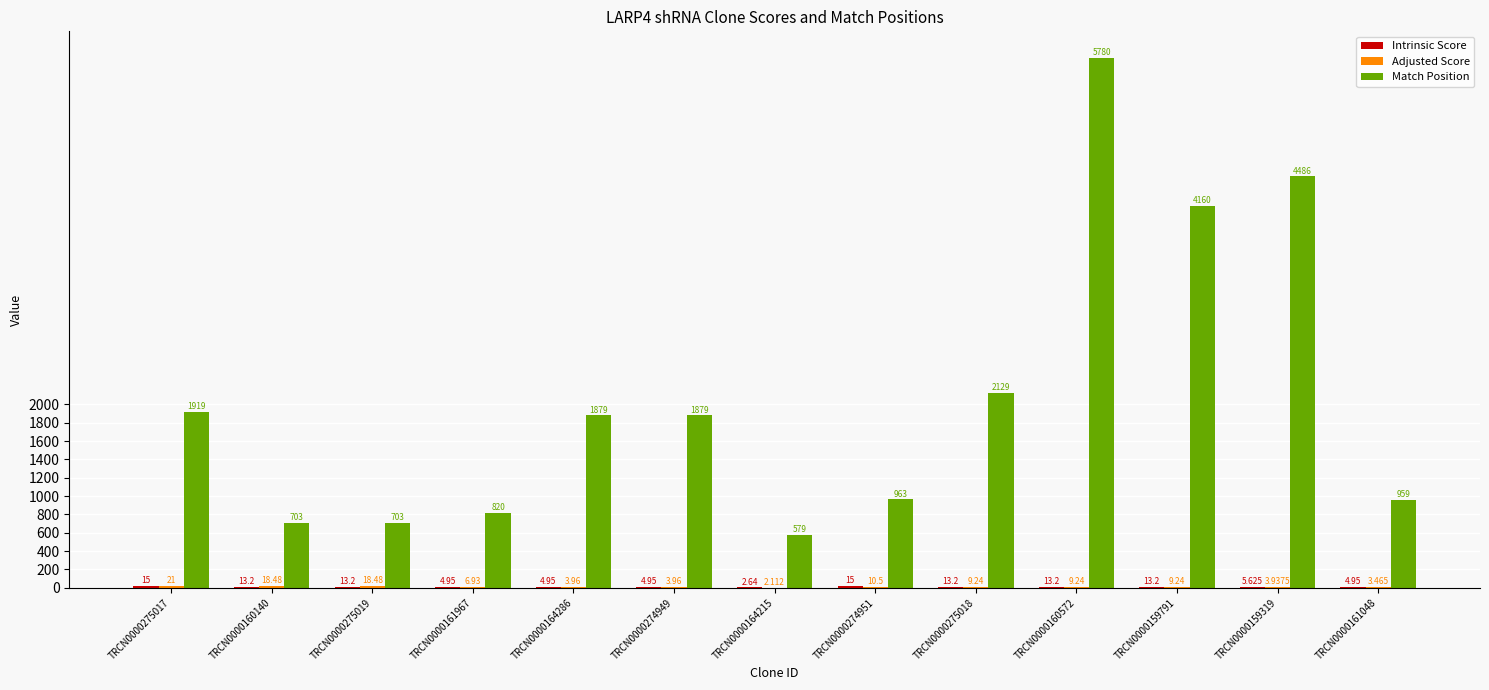

Which series has the largest total across all categories?

Match Position